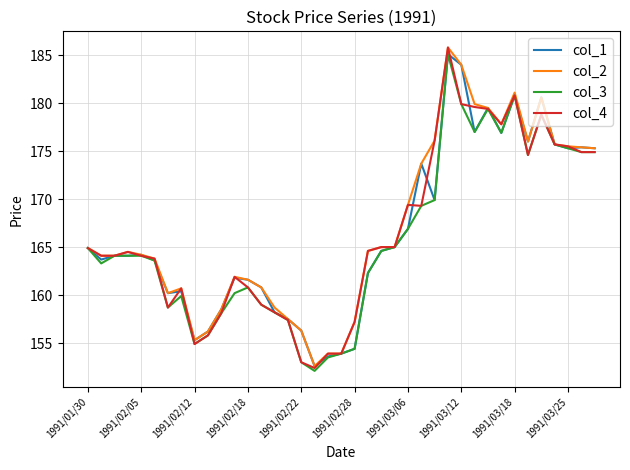

Which series has the largest range (max minus min)?

col_4